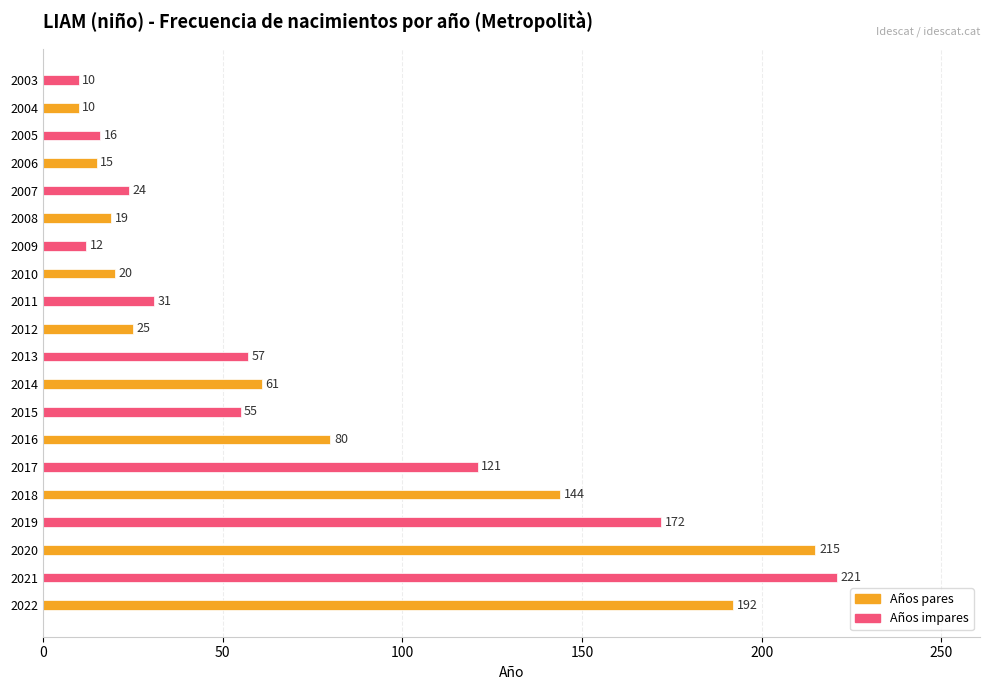

What is the difference between the maximum and second lowest values?

211